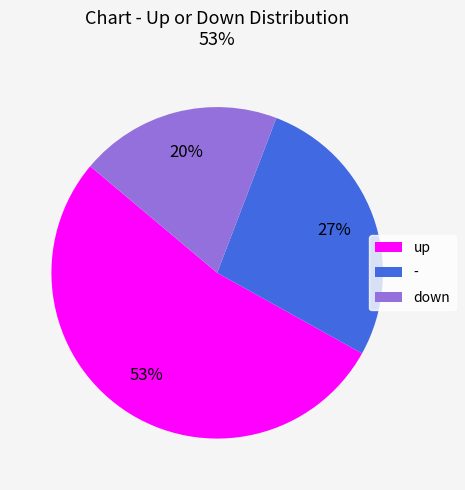

What is the smallest slice in the pie chart?

down